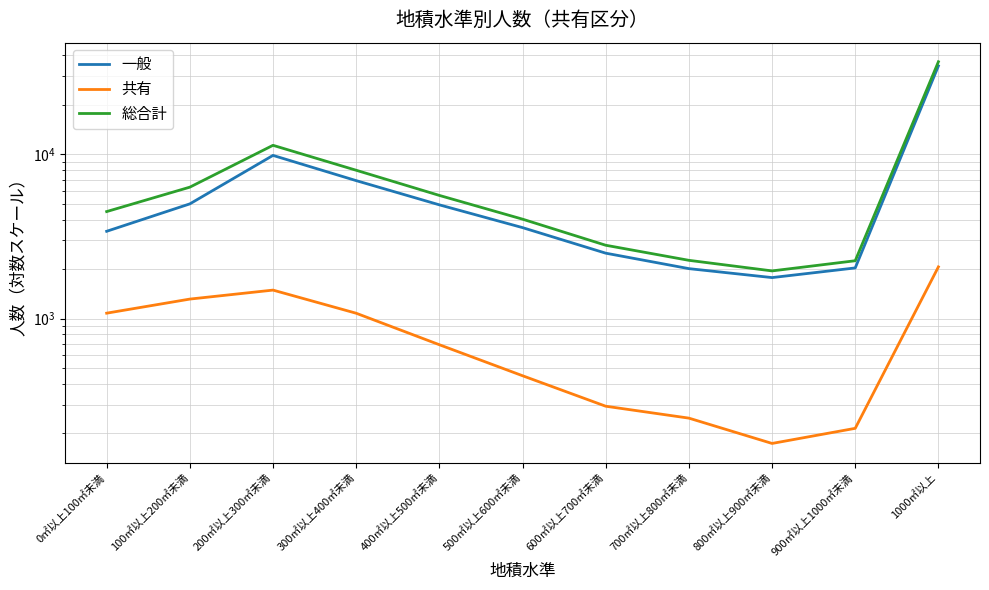

True or false: 総合計 and 共有 cross at least once.

False